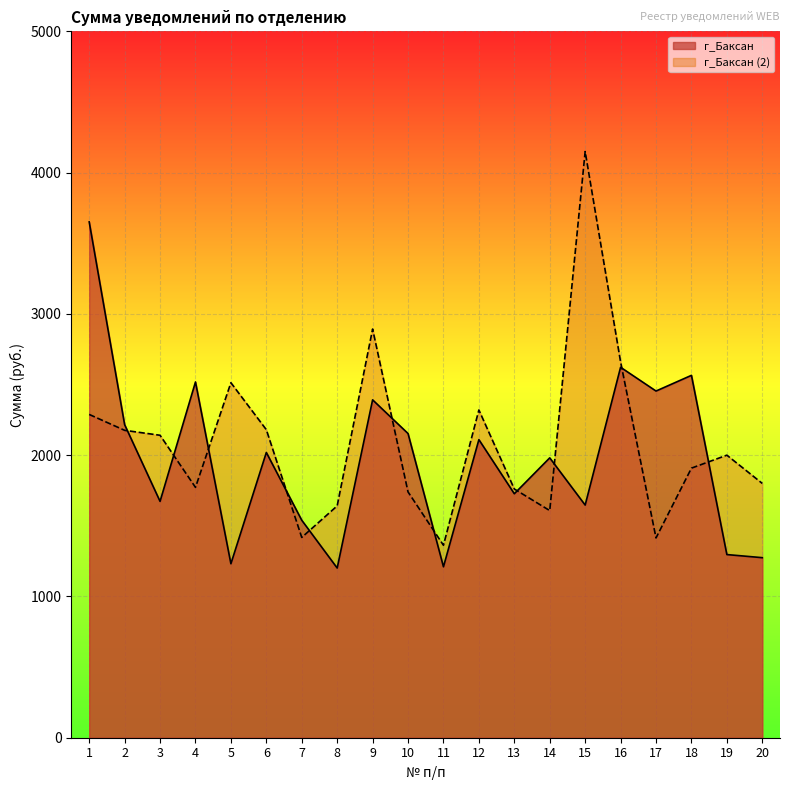

At which label does г_Баксан (2) first exceed 2000?

1